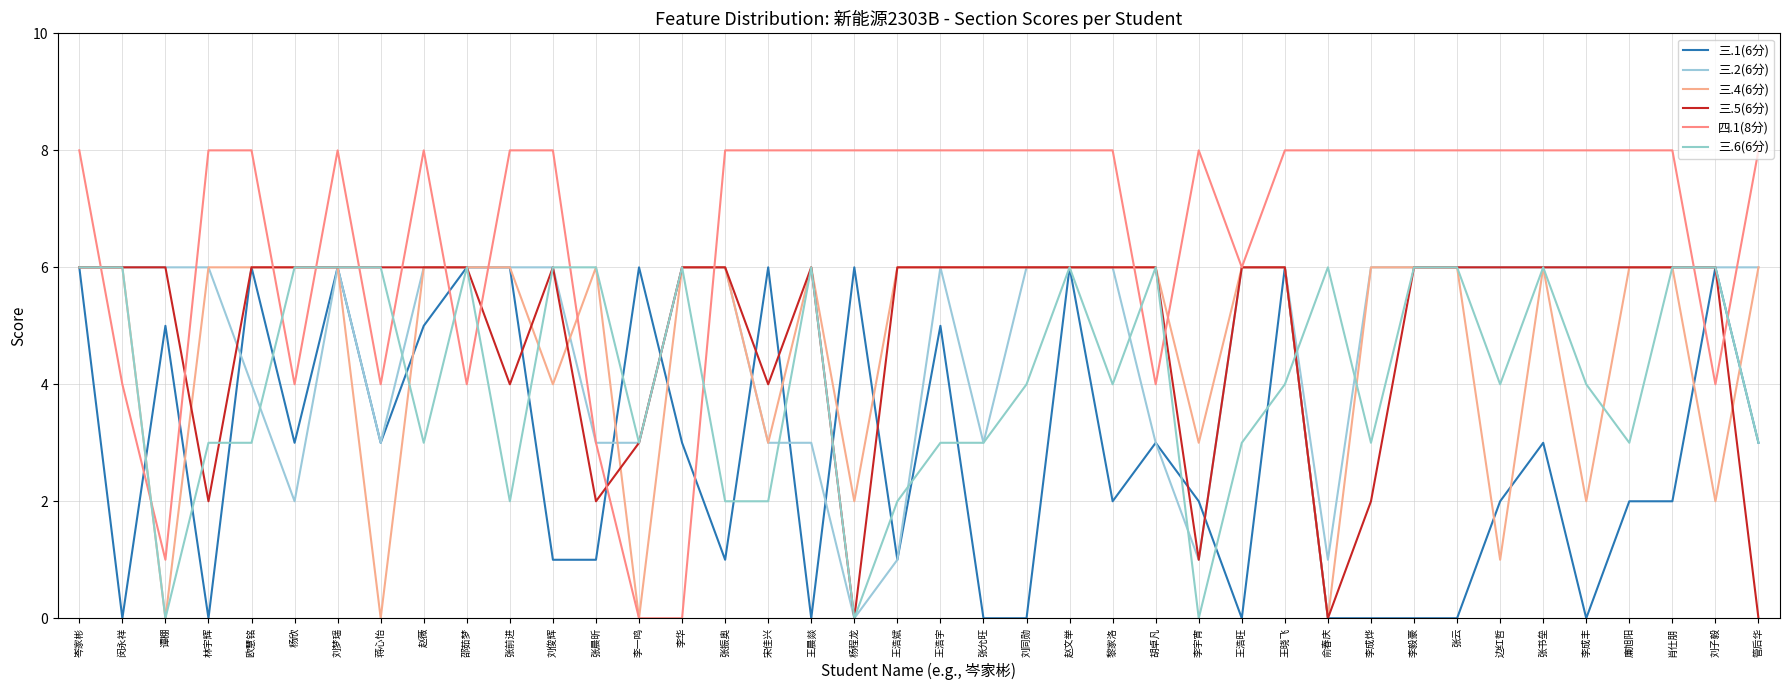

What is the difference between the maximum and minimum values in the 三.5(6分) series?

6